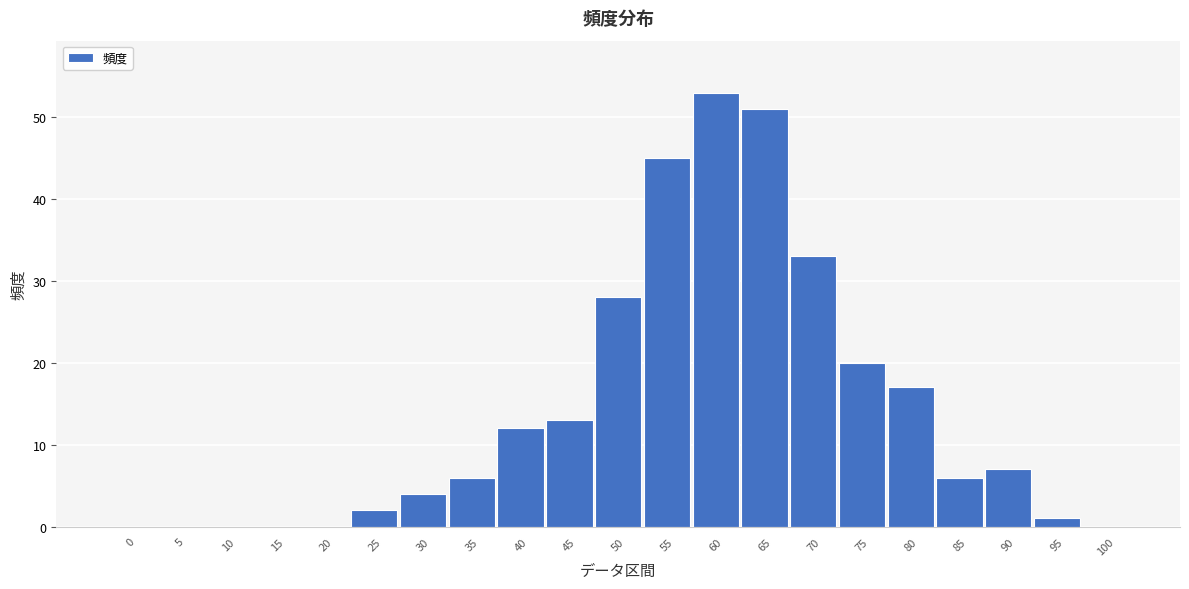

Reading left to right, list all the values displayed in this chart.

0=0	5=0	10=0	15=0	20=0	25=2	30=4	35=6	40=12	45=13	50=28	55=45	60=53	65=51	70=33	75=20	80=17	85=6	90=7	95=1	100=0